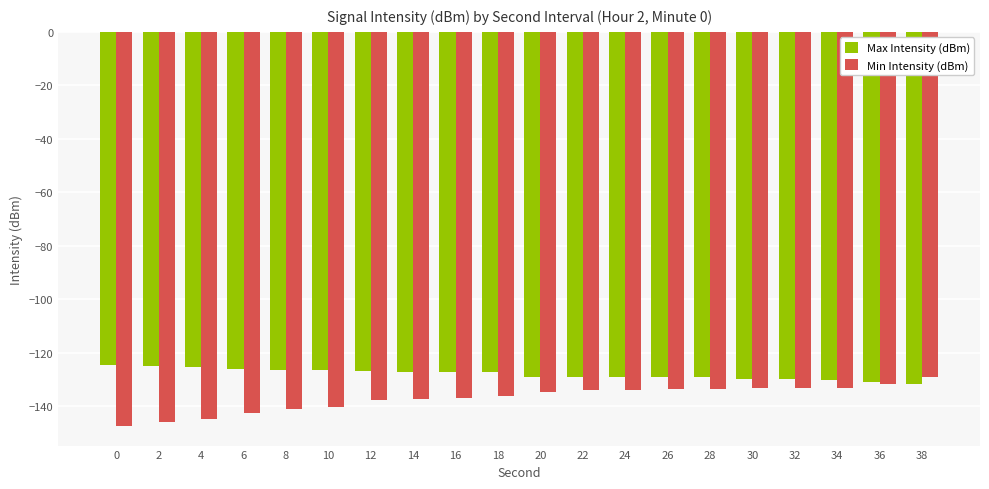

Which series has the largest total across all categories?

Max Intensity (dBm)